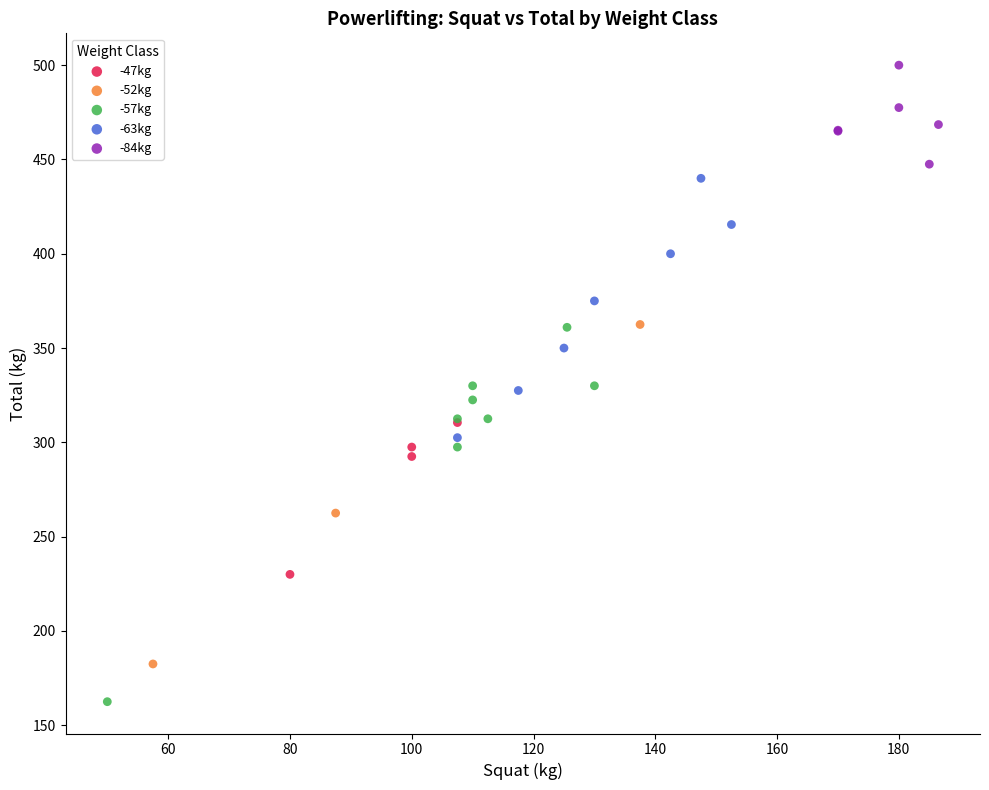

Which series has the largest Y range (max minus min)?

-57kg